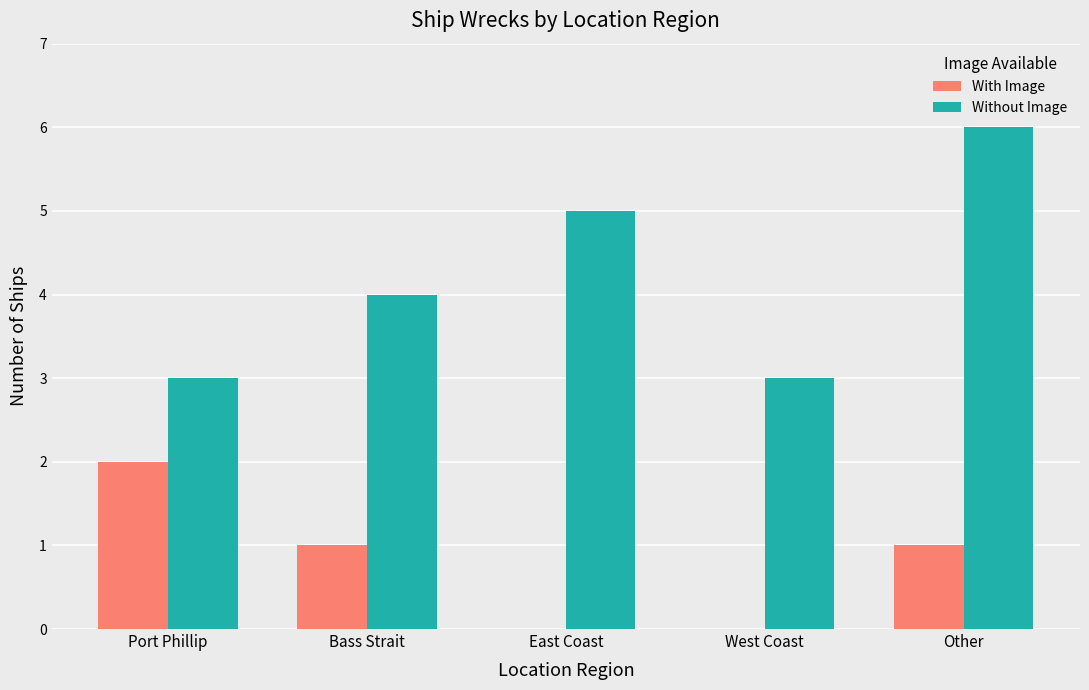

Which series has the largest range (max minus min)?

Without Image